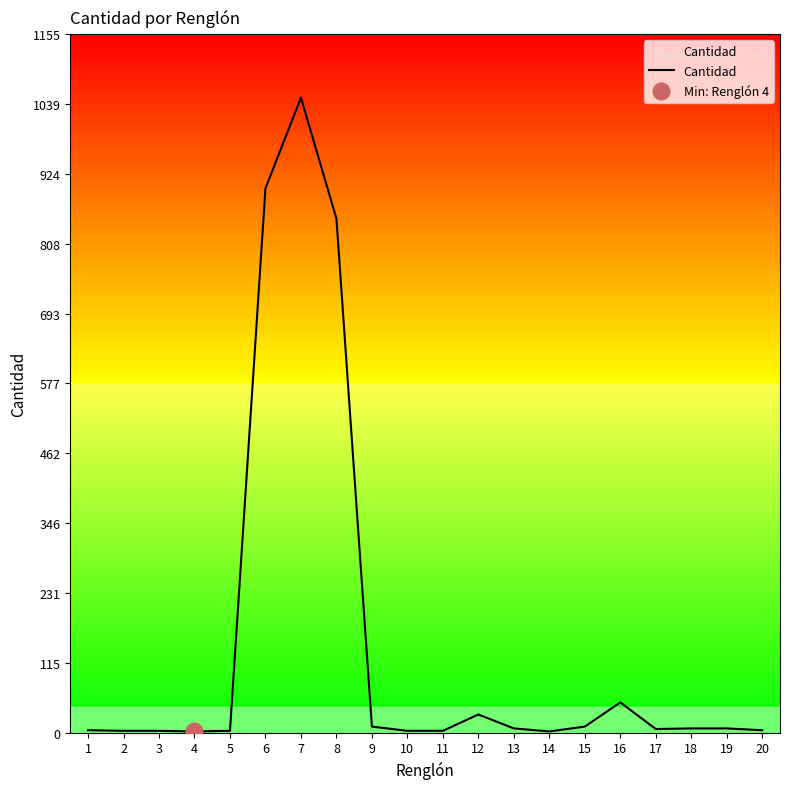

Which category has the highest value across all series?

7